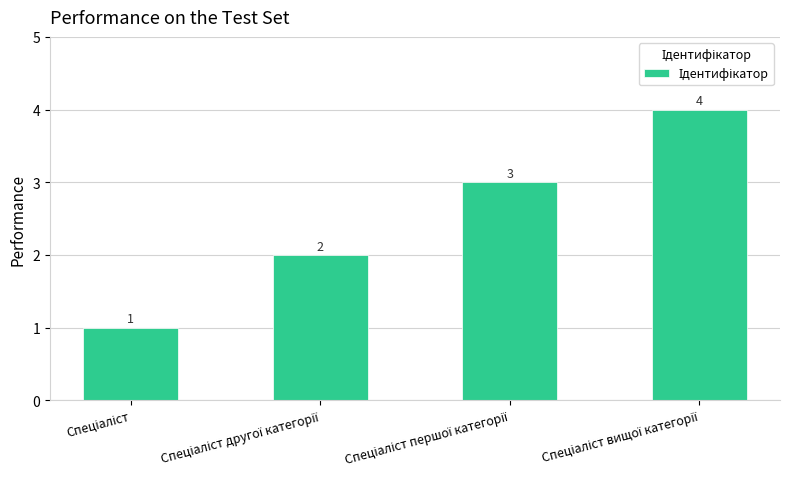

How many values are between 2 and 4?

3